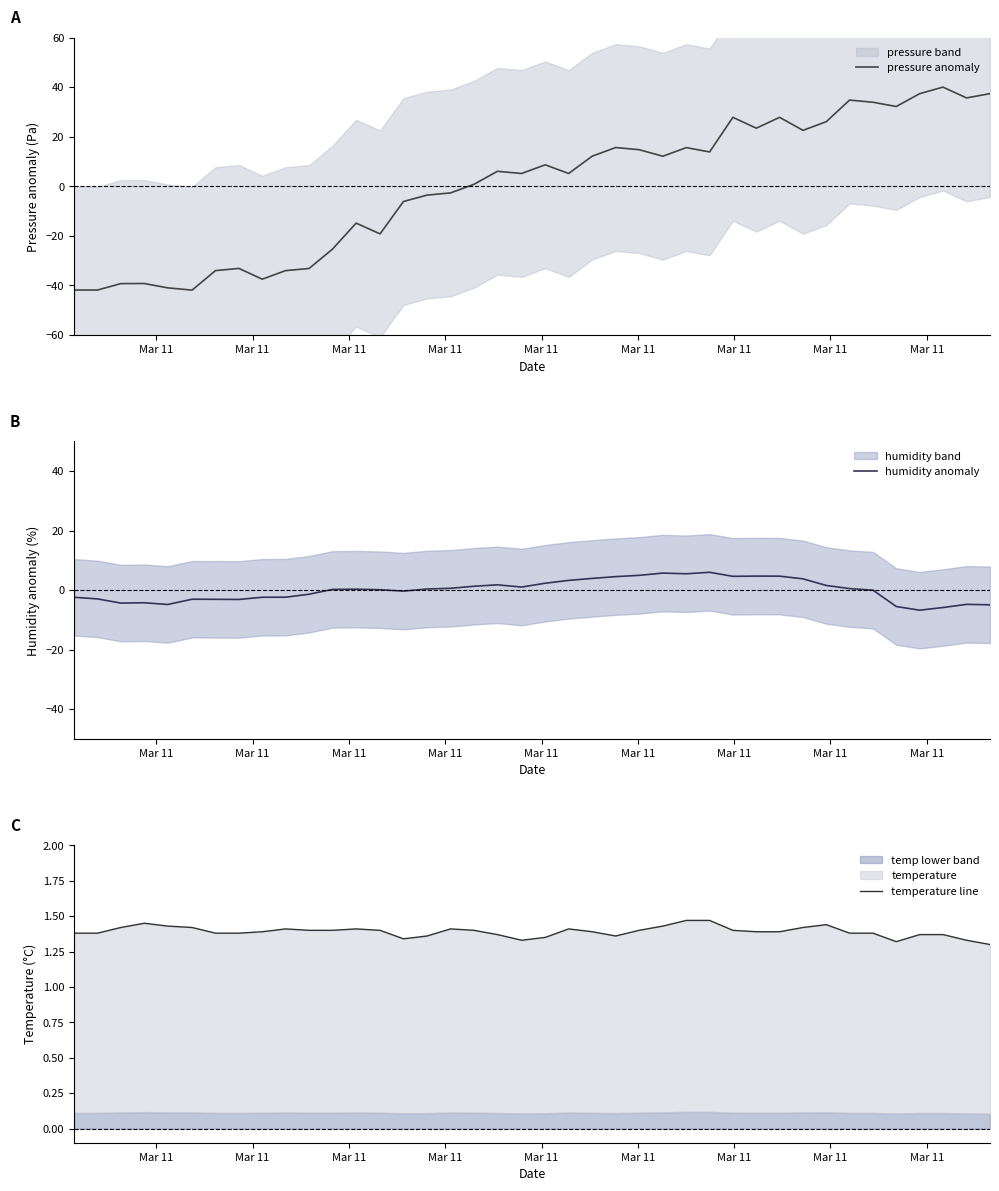

Where is the first local minimum for pressure anomaly?

Mar 11